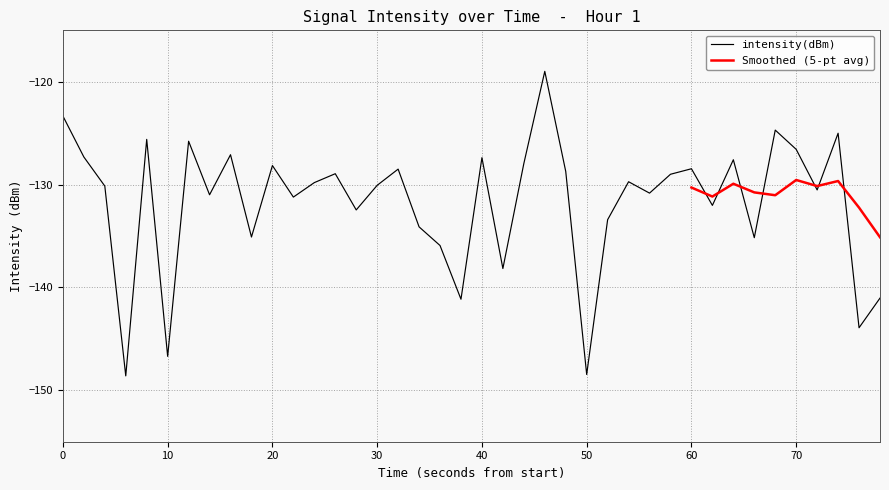

Is it true that intensity(dBm) equals -64.4 at 50?

False